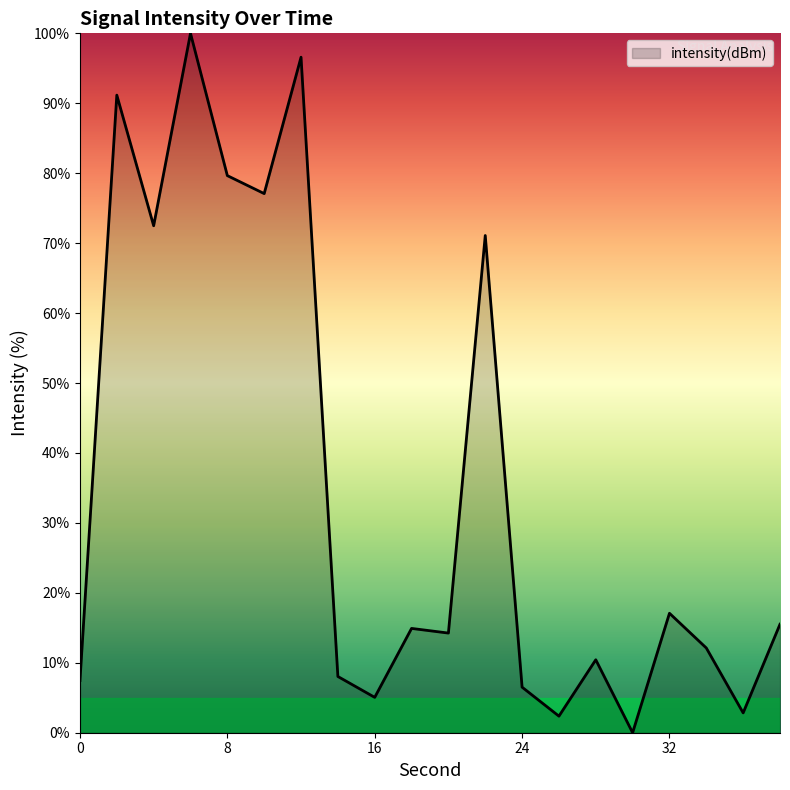

What is the greatest value displayed?

100.0